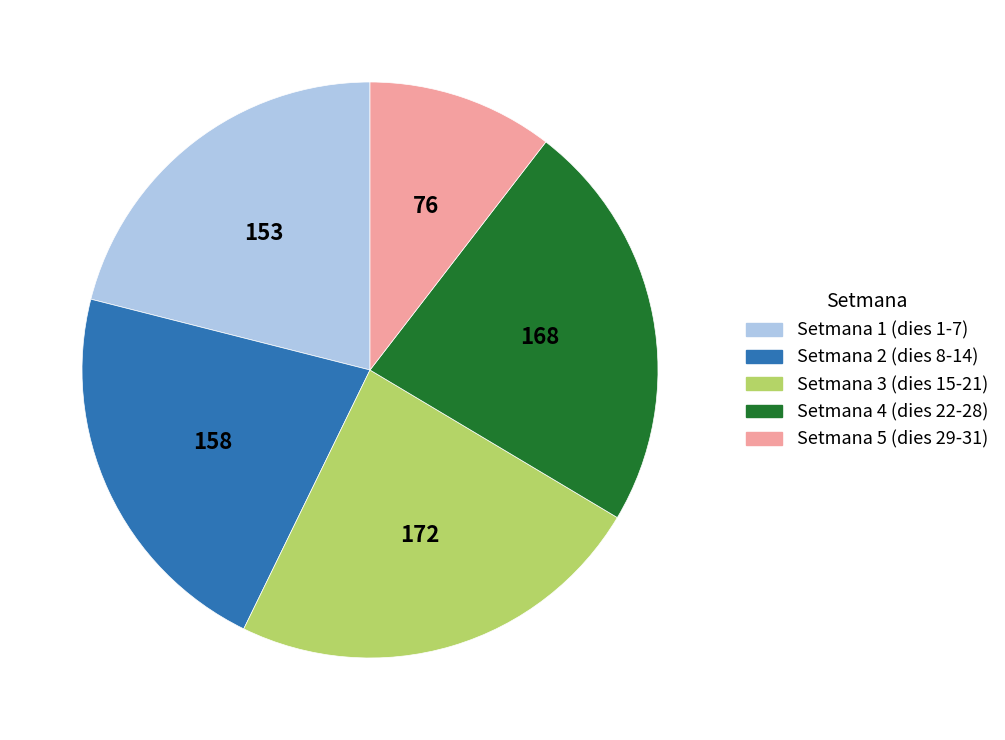

How many slices are in this pie chart?

5